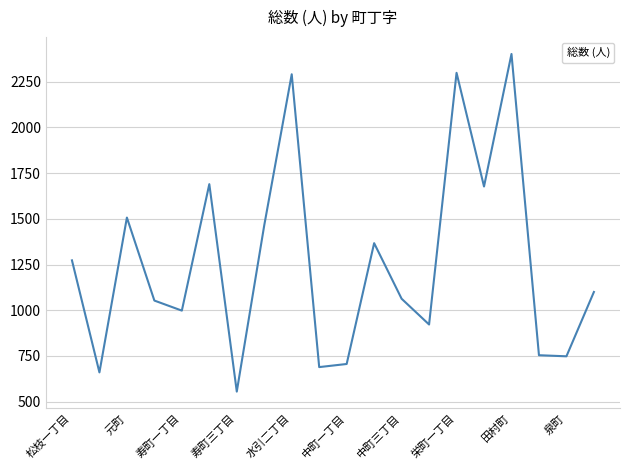

What is the minimum value shown in the chart?

555